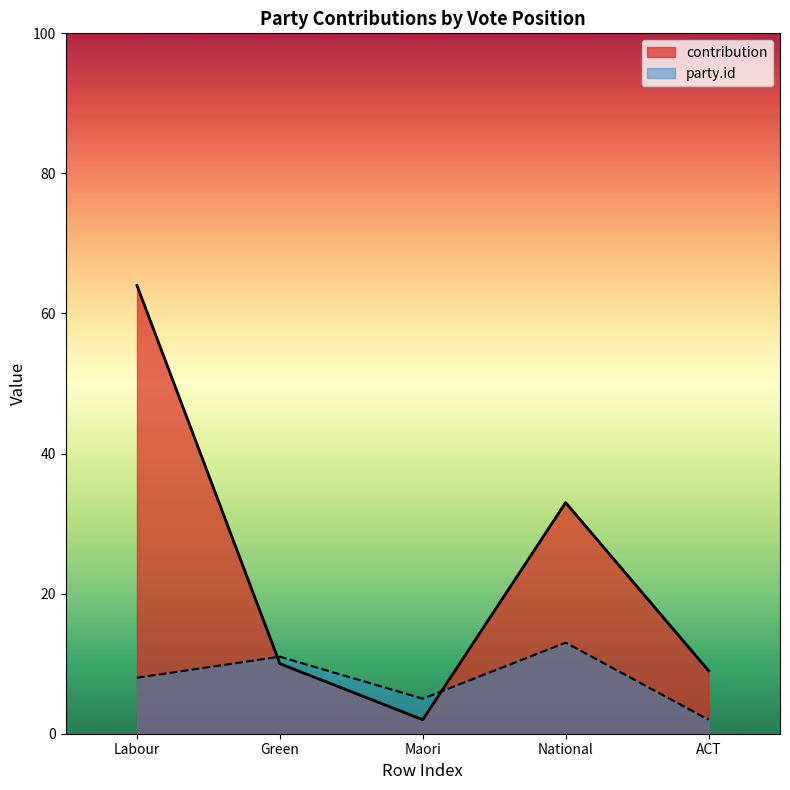

Which label corresponds to the largest value in the chart?

Labour